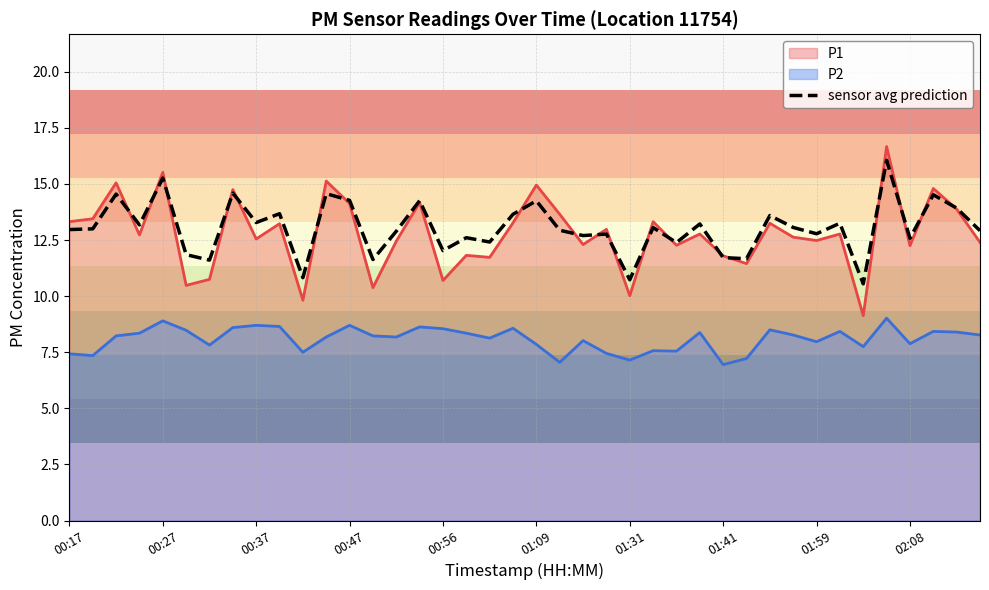

Does the chart have visible grid lines?

Yes